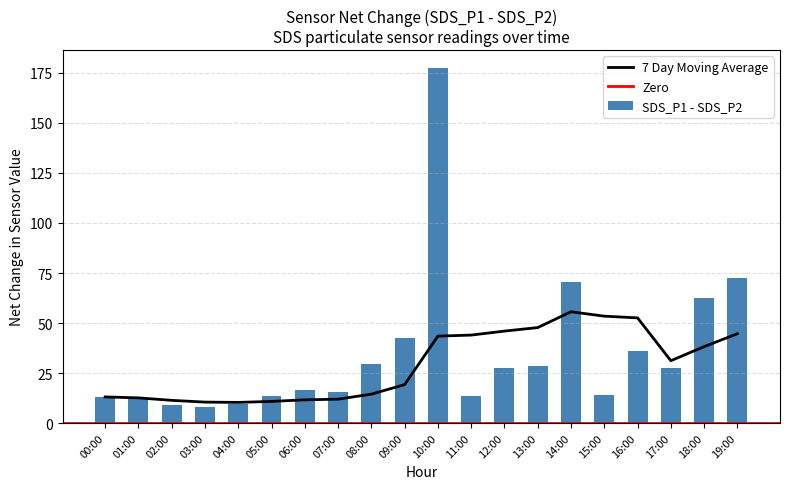

Which category has the lowest value across all series?

03:00